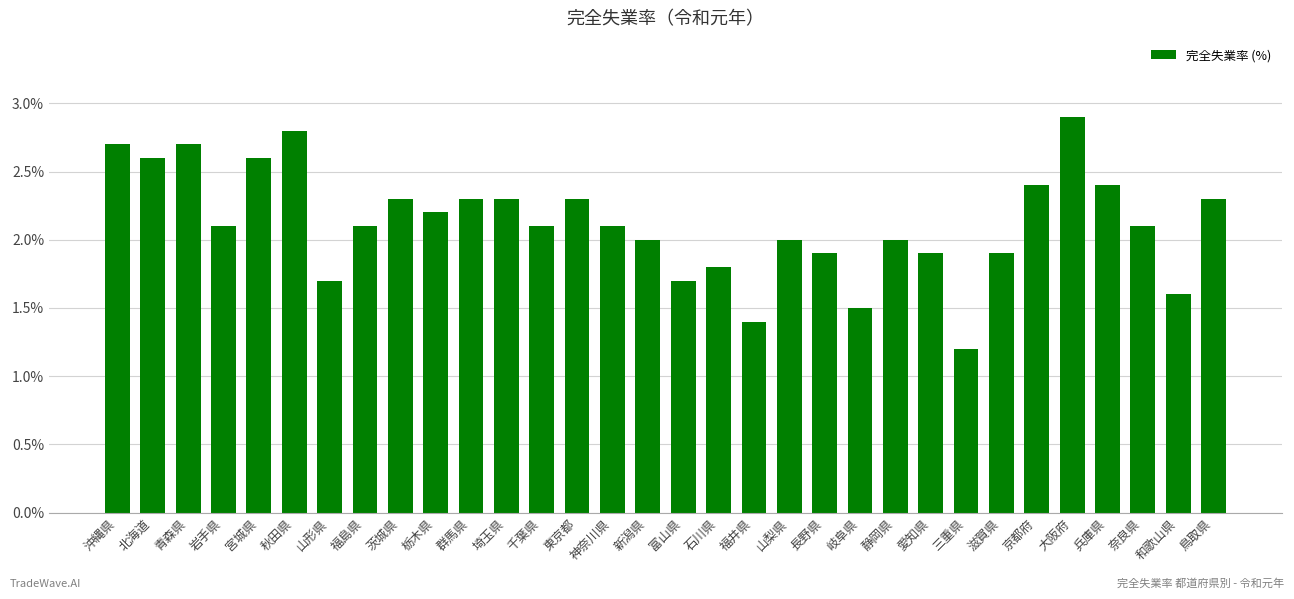

Between 東京都 and 沖縄県, which is larger?

沖縄県